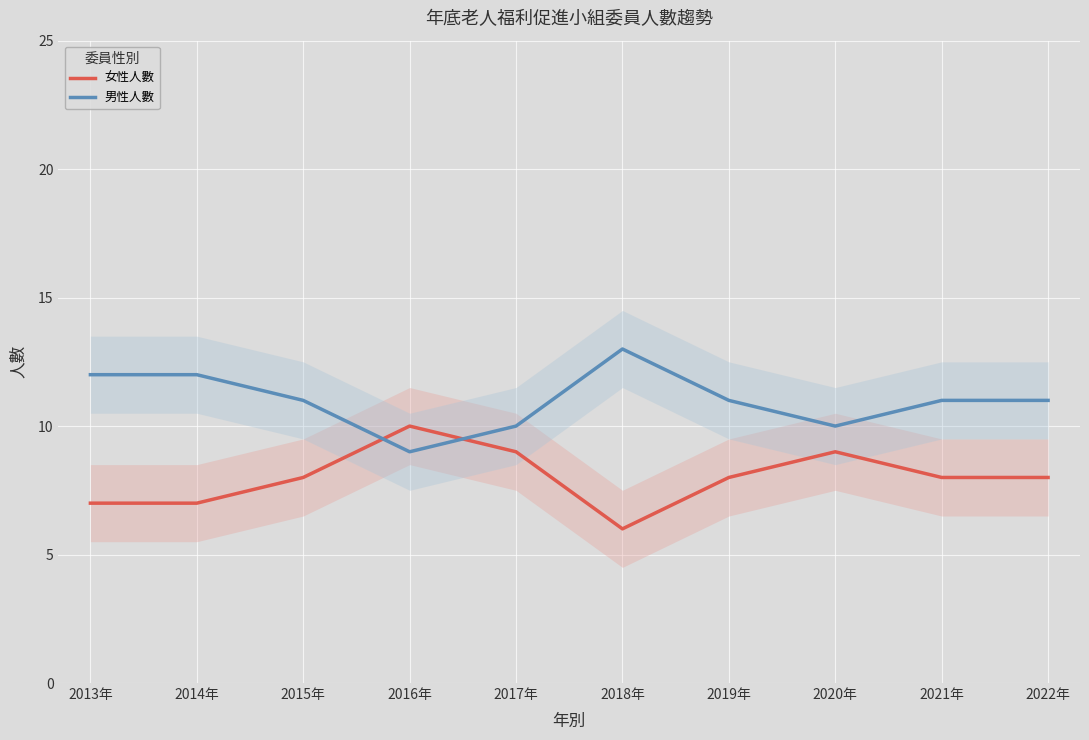

Is the value of 女性人數 at 2013年 greater than the value of 男性人數 at 2016年?

No